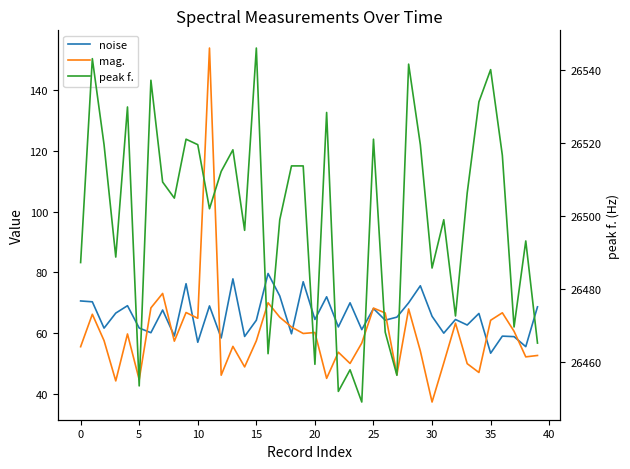

Is it true that mag. equals 97.1 at 36?

False